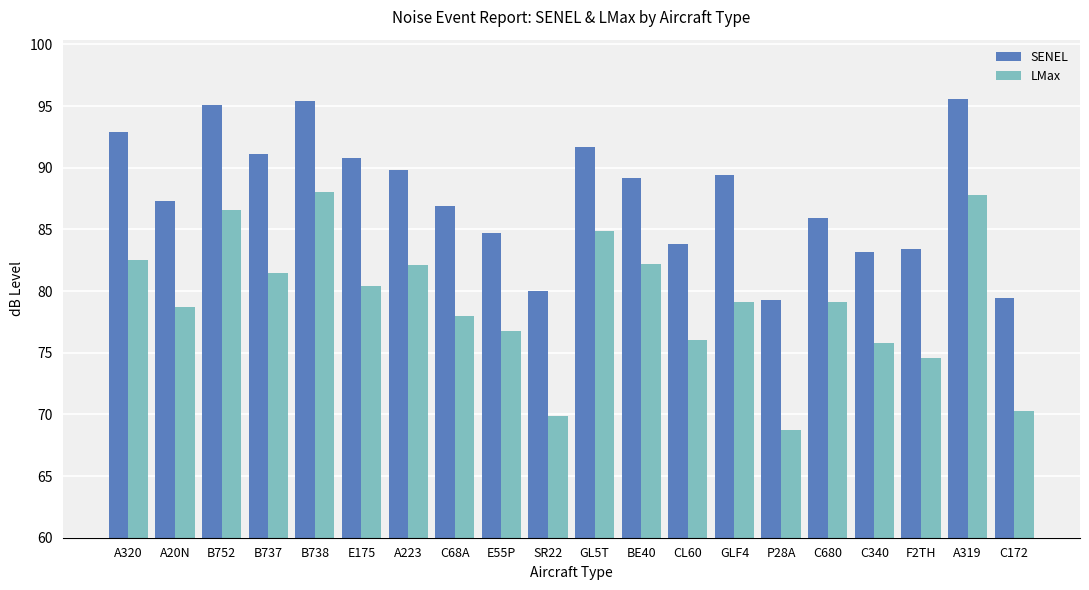

What is the label of the 16th bar from the left?

C680